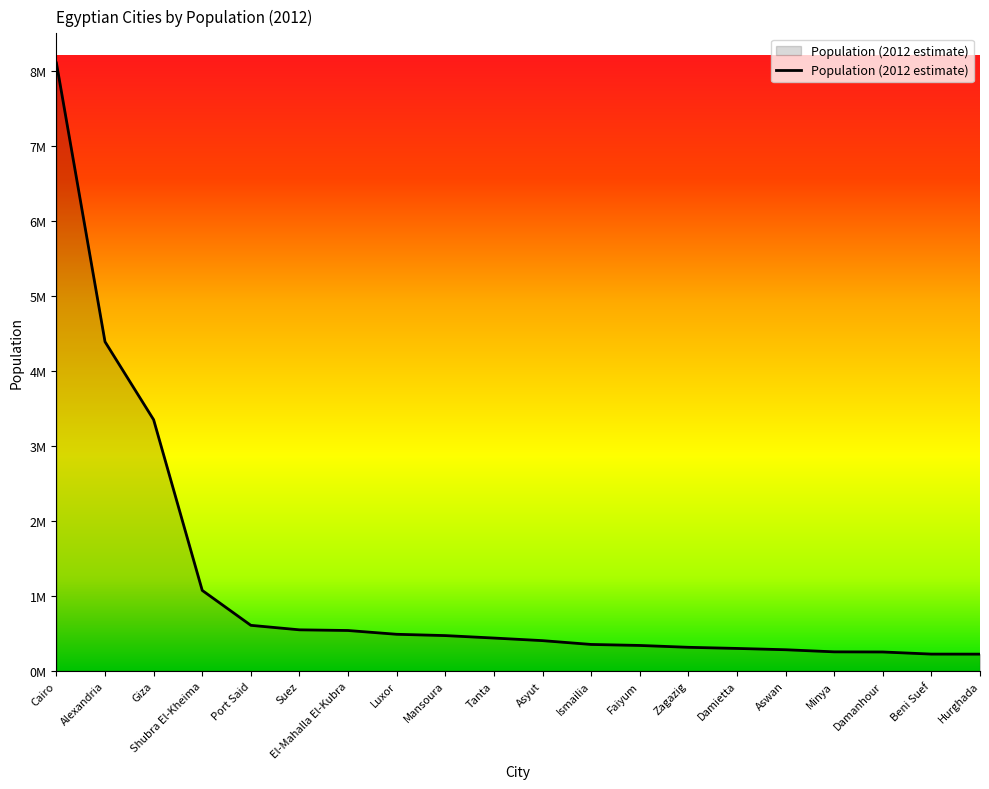

At which category does the chart reach its minimum across all series?

Hurghada